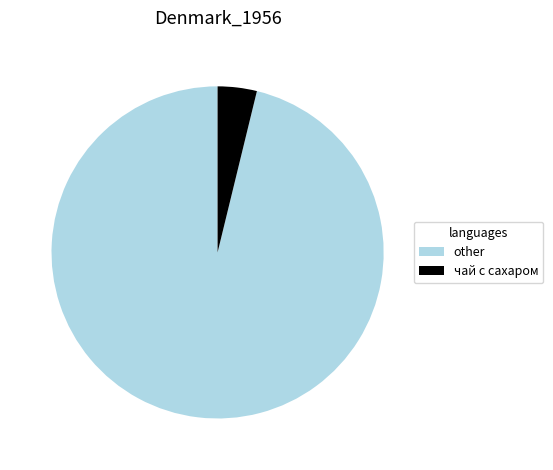

What is the ratio of the value at other to the value at чай с сахаром?

25.3